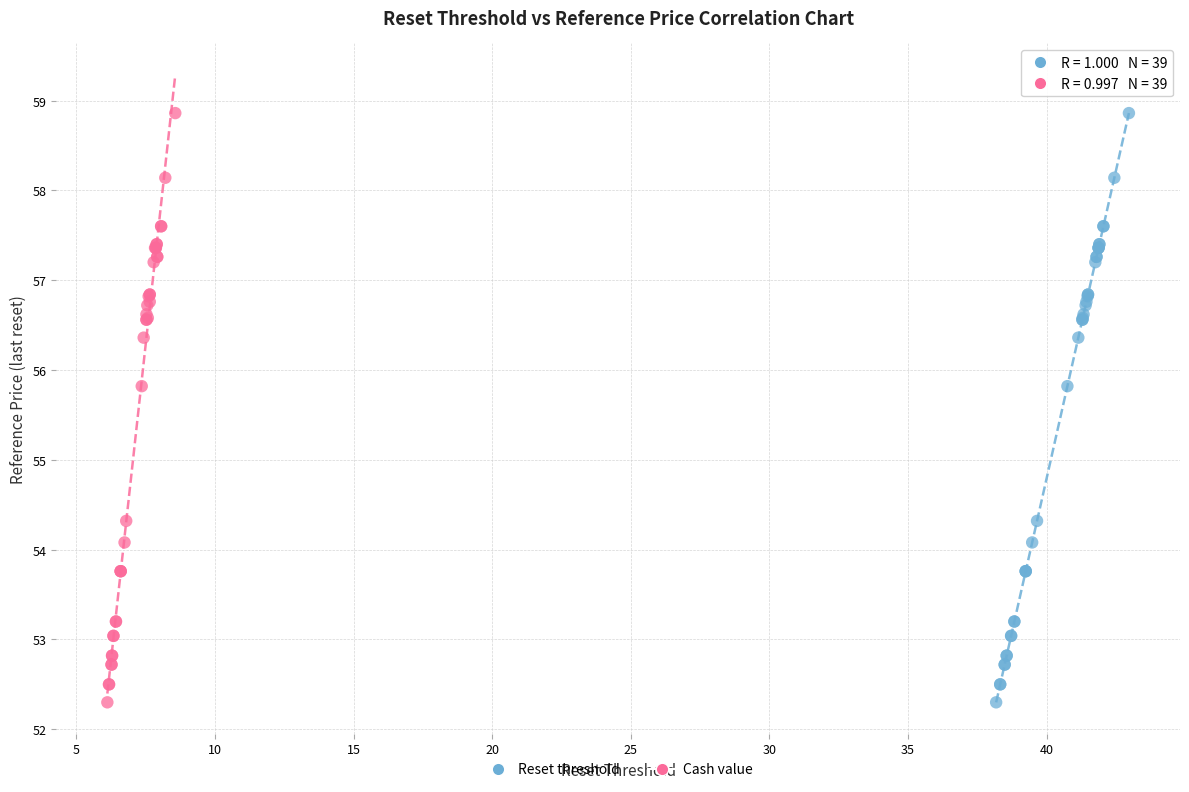

What are all the series names shown in the legend?

Reset threshold, Cash value